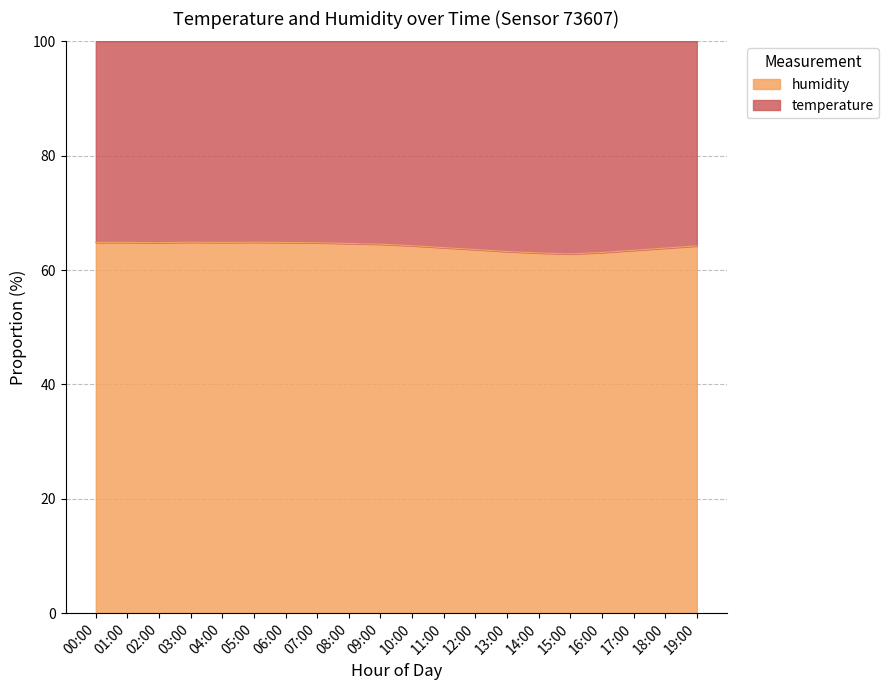

What is the maximum value shown in the chart?

64.9